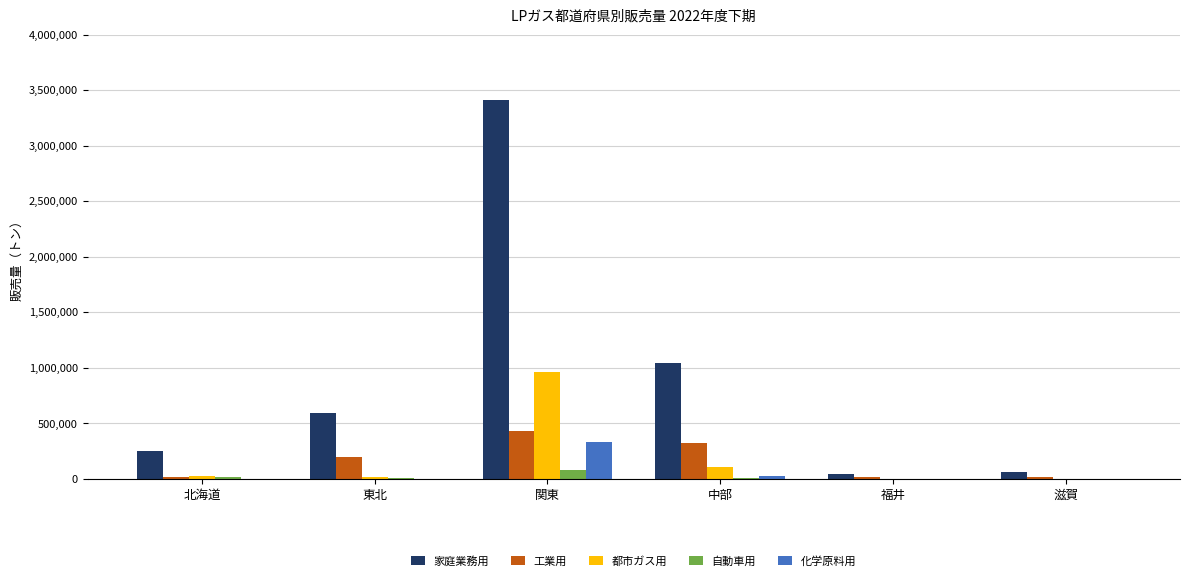

The value of 工業用 at 北海道 is 19738. True or false?

True